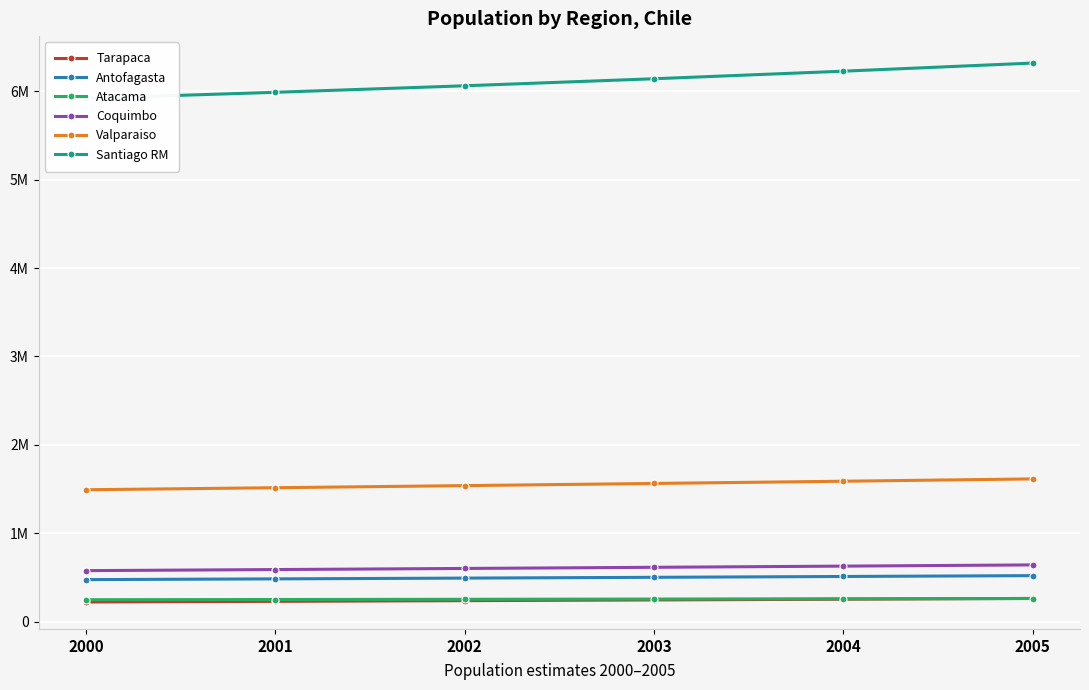

Is it true that Santiago RM equals 3746569.4 at 2000?

False